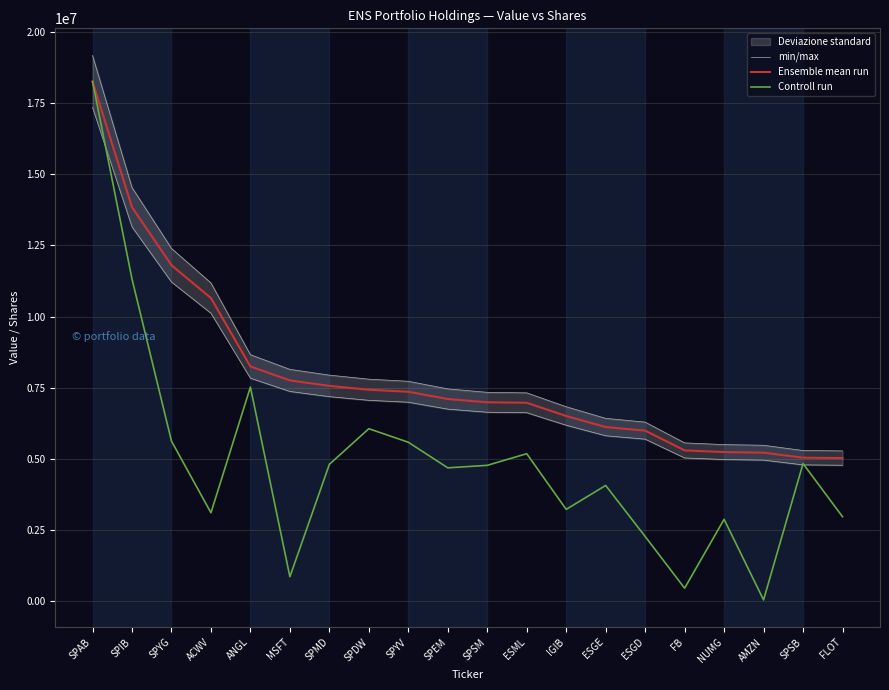

Rank the categories by Controll run value from lowest to highest.

AMZN, FB, MSFT, ESGD, NUMG, FLOT, ACWV, IGIB, ESGE, SPEM, SPSM, SPMD, SPSB, ESML, SPYV, SPYG, SPDW, ANGL, SPIB, SPAB